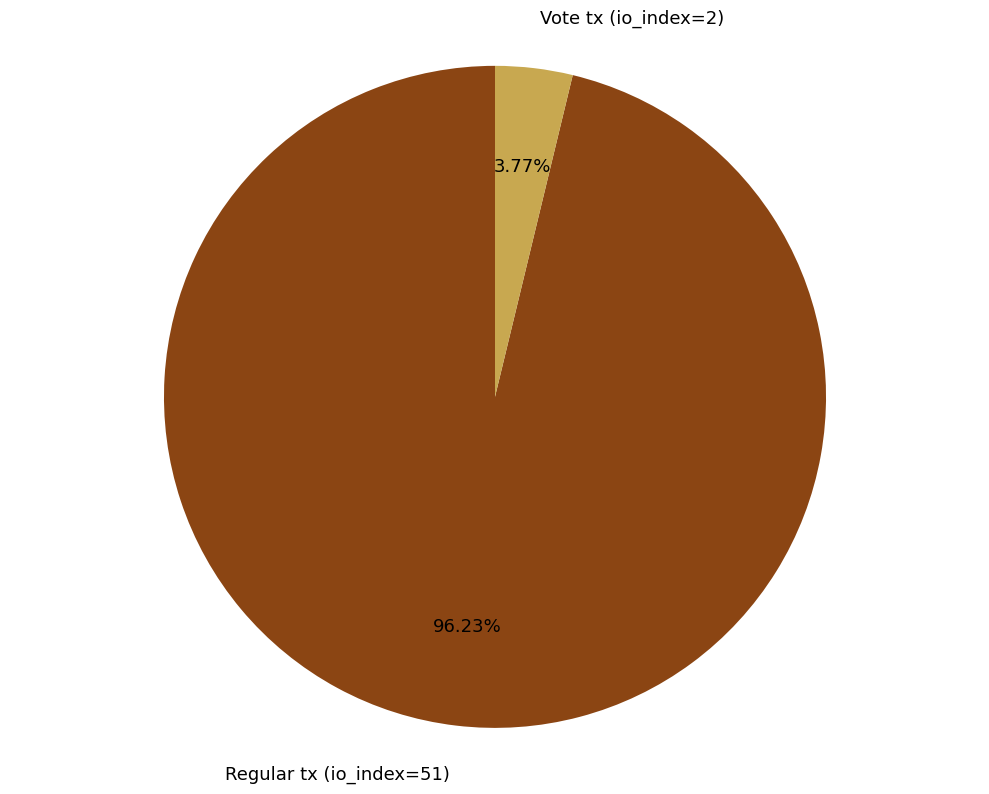

The Vote tx (io_index=2) slice represents 4% of the pie. True or false?

True